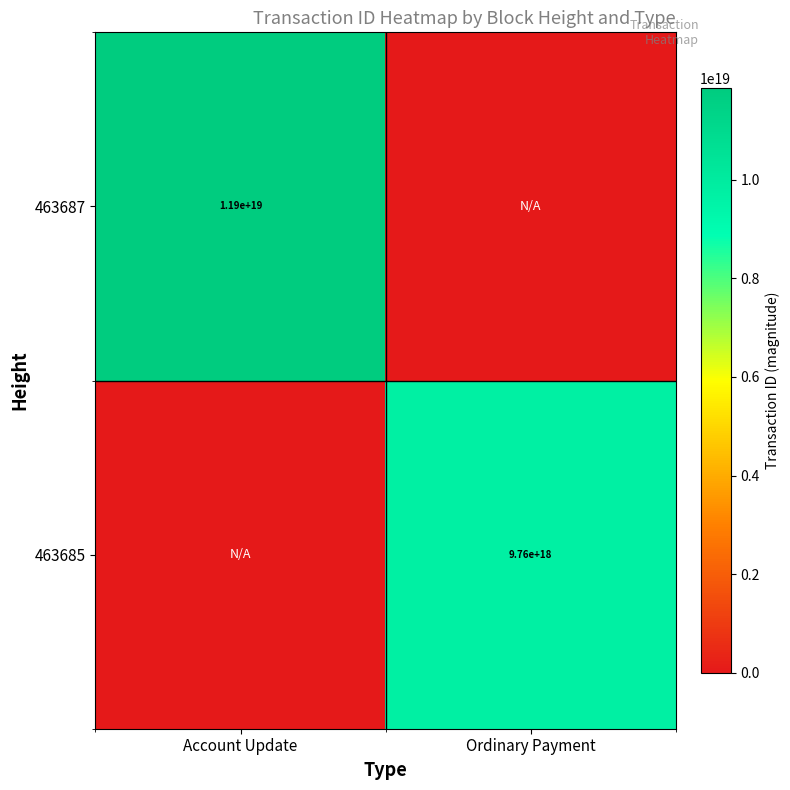

What is the spread (max minus min) of values at Ordinary Payment?

9764128041277771776